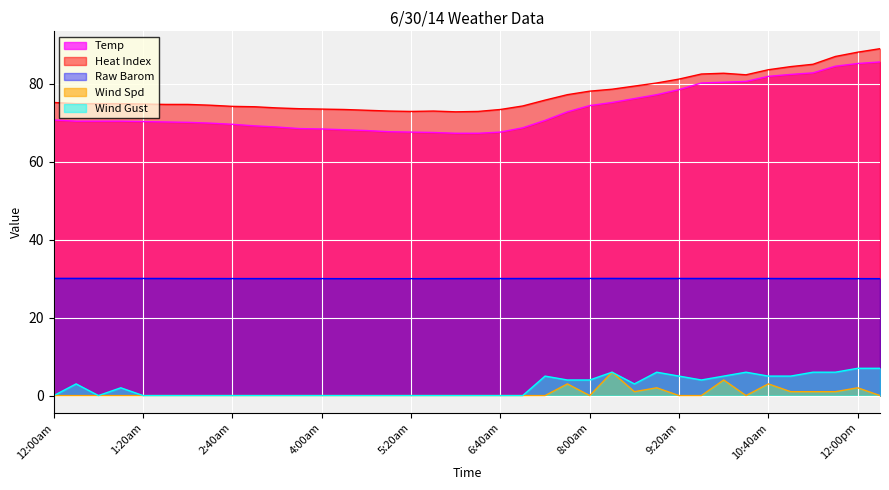

Count the number of data series in this chart.

5